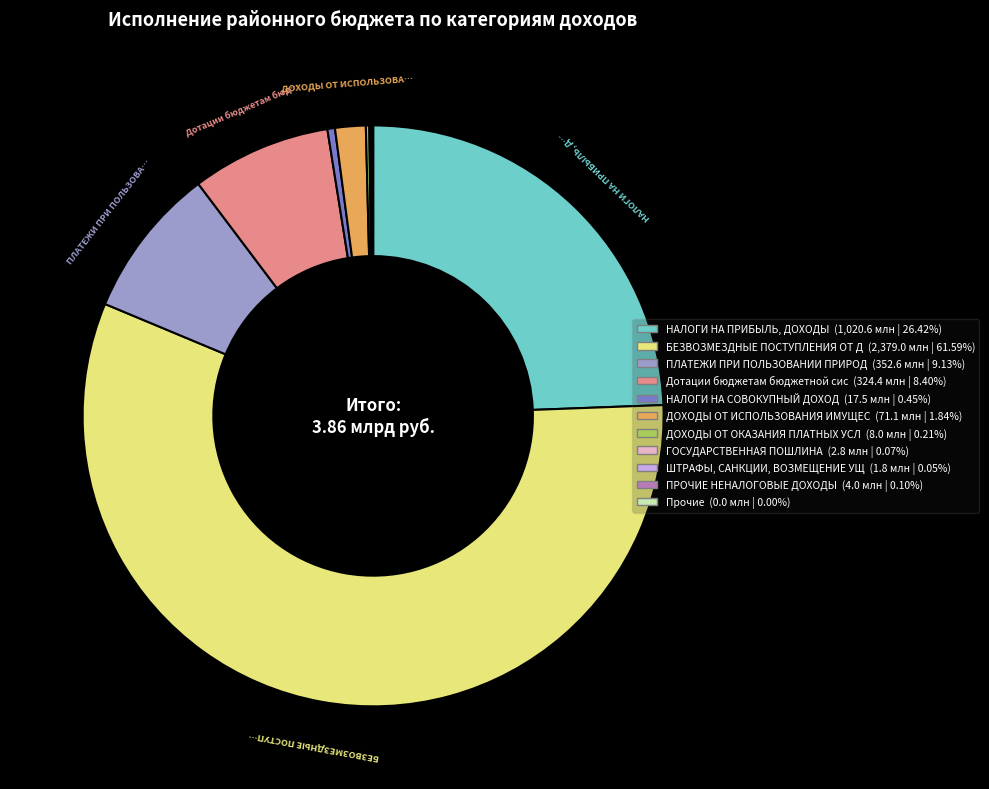

Does any single category account for the majority?

Yes